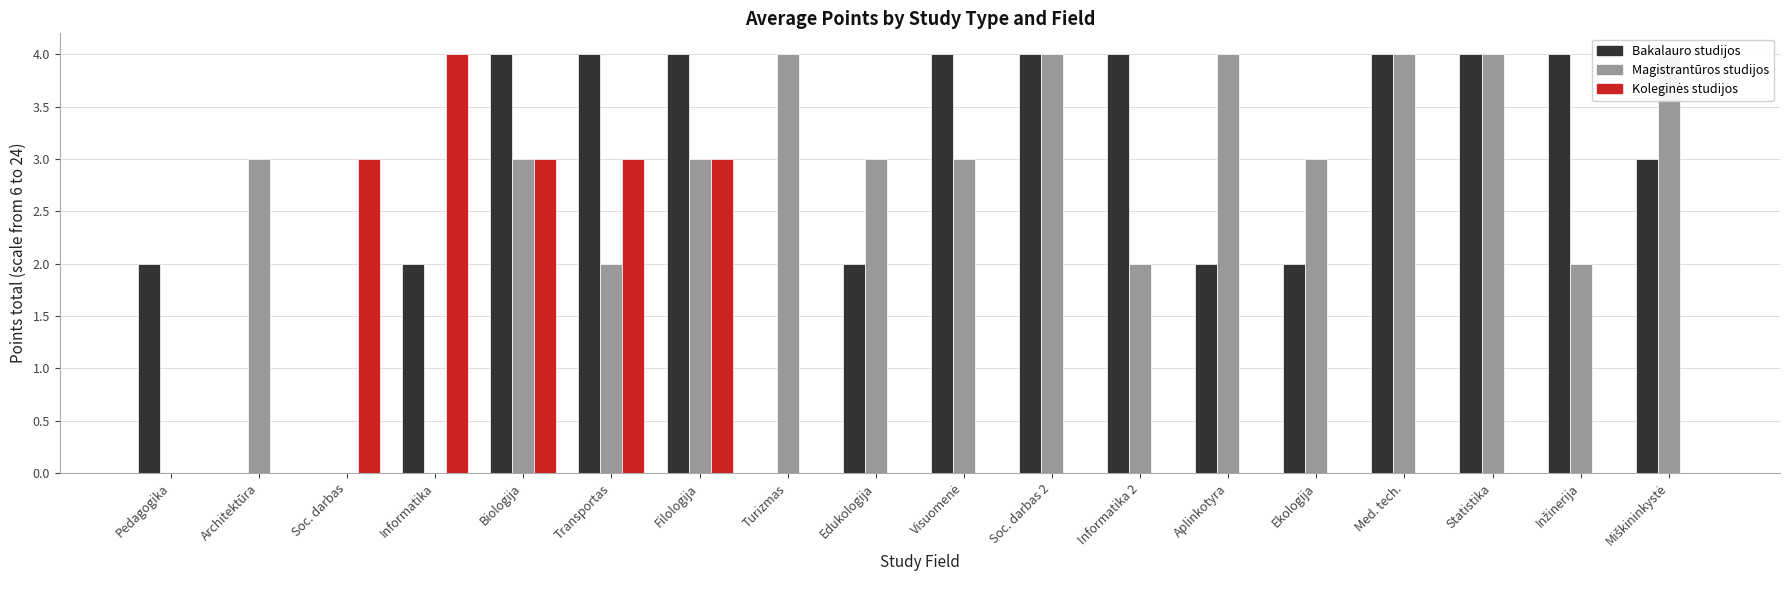

Between Informatika and Med. tech., which series saw the biggest shift?

Magistrantūros studijos